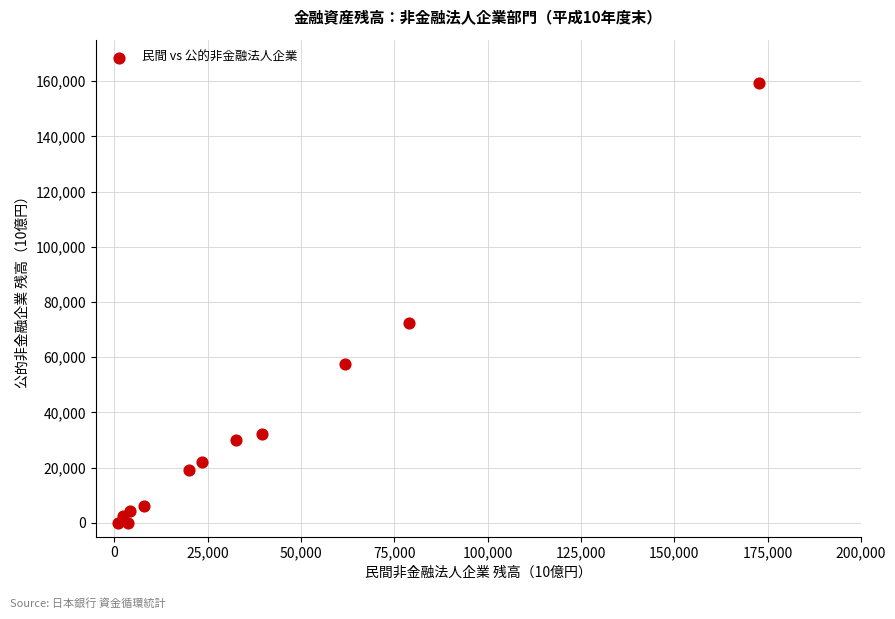

What Y value in the scatter plot is closest to 79617?

72268.4